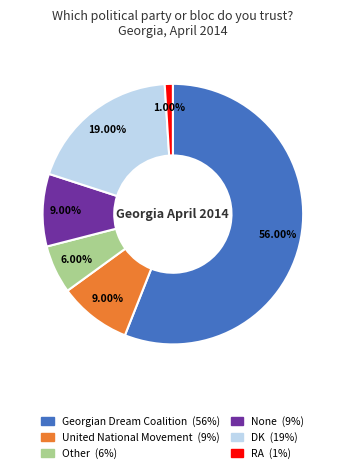

Does any single category account for the majority?

Yes